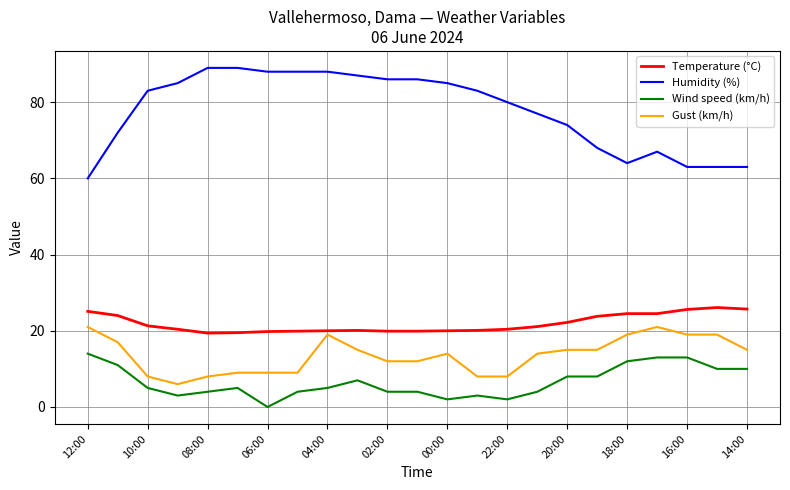

Count the number of categories in the chart.

23